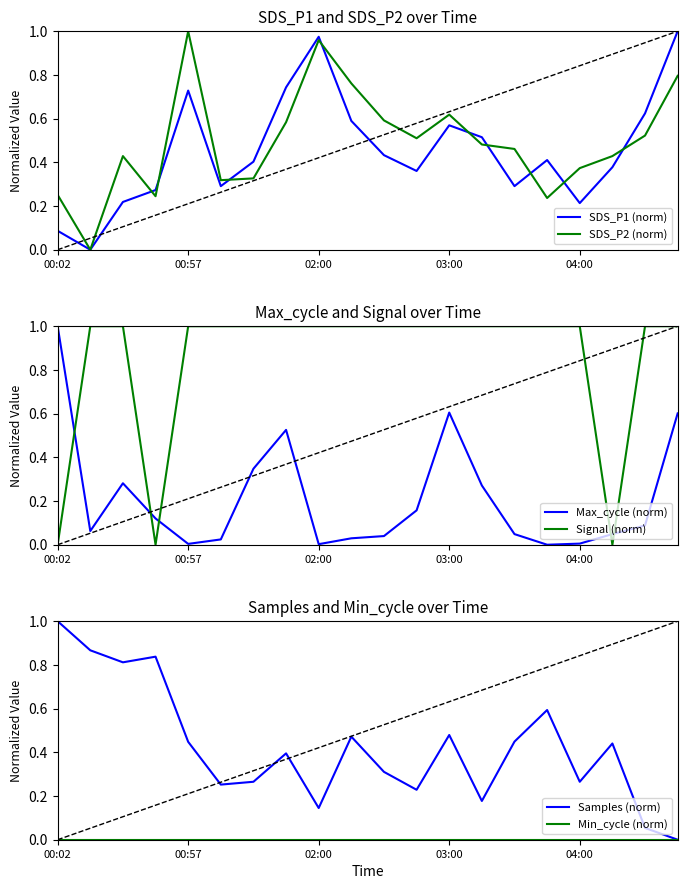

How many series are shown in this chart?

6